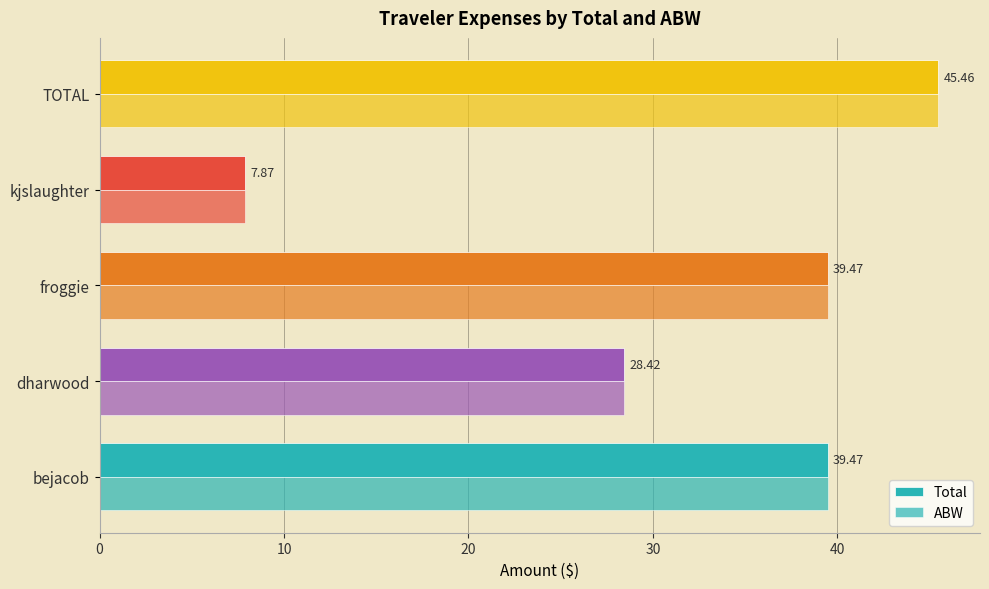

What is the difference between the maximum and second lowest values in the Total series?

17.0